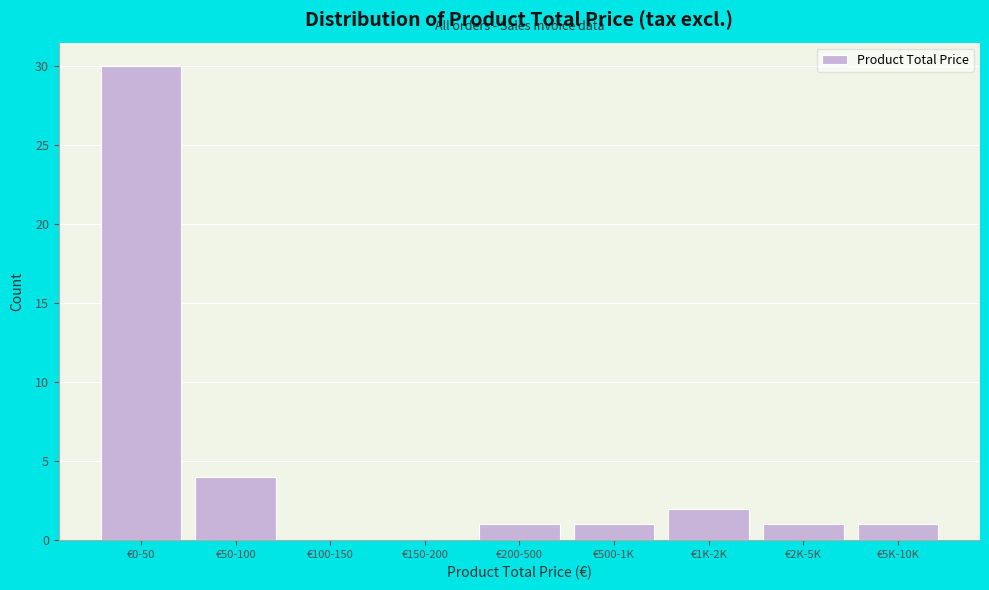

Reading left to right, what are all the values shown in this chart?

€0-50=30	€50-100=4	€100-150=0	€150-200=0	€200-500=1	€500-1K=1	€1K-2K=2	€2K-5K=1	€5K-10K=1